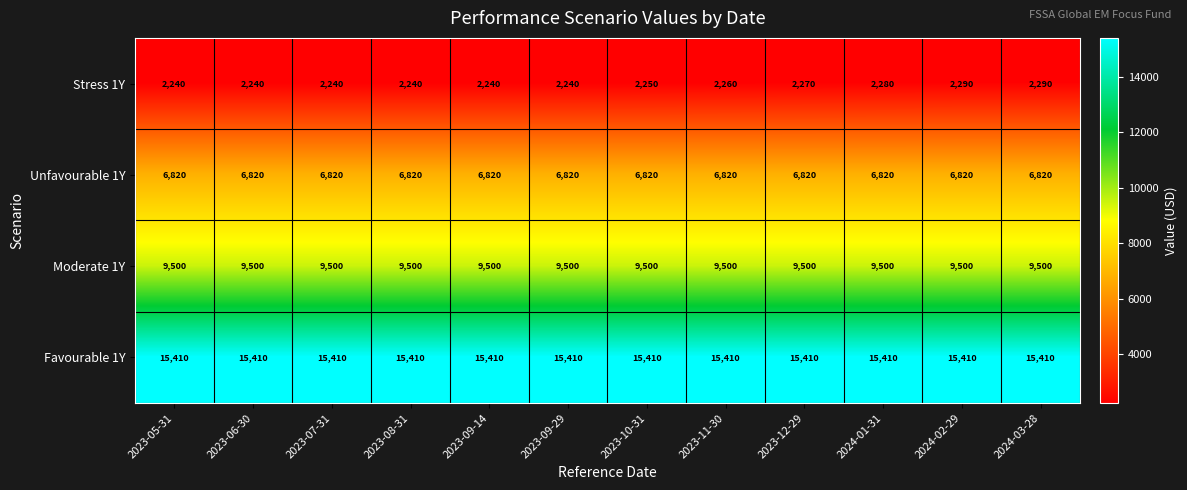

What is the minimum value for Moderate 1Y?

9500